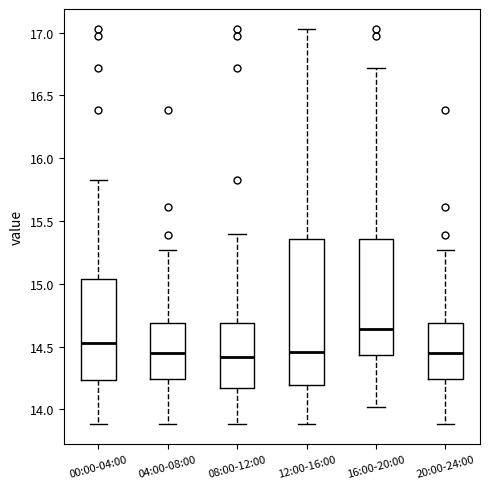

Reading left to right, transcribe this box plot: for each box, give where its median line is, the range the box spans, and where its two whiskers end, as read against the y-axis. The values are not printed on the chart, so give them approximately, as read against the axis.

00:00-04:00: median 14.55, box 14.25 to 15.05, whiskers 13.90 to 15.85
04:00-08:00: median 14.45, box 14.25 to 14.70, whiskers 13.90 to 15.25
08:00-12:00: median 14.40, box 14.15 to 14.70, whiskers 13.90 to 15.40
12:00-16:00: median 14.45, box 14.20 to 15.35, whiskers 13.90 to 17.05
16:00-20:00: median 14.65, box 14.45 to 15.35, whiskers 14.00 to 16.70
20:00-24:00: median 14.45, box 14.25 to 14.70, whiskers 13.90 to 15.25